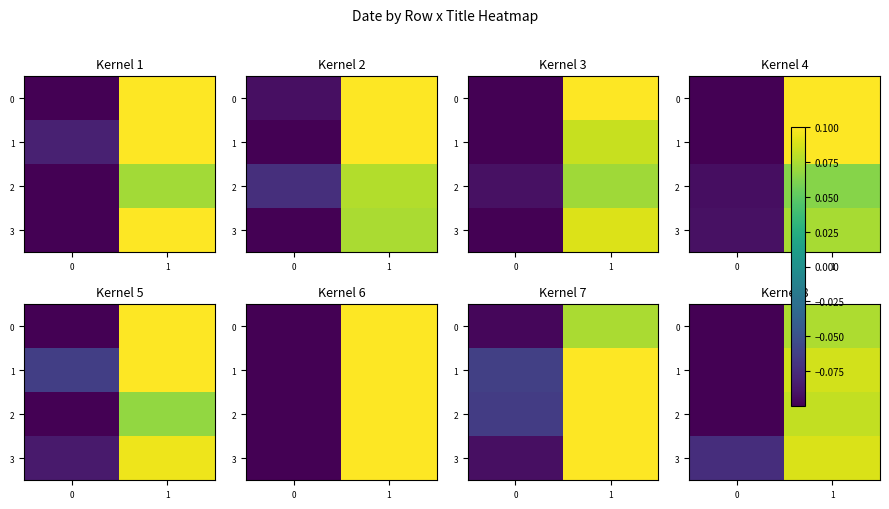

What is the total value across all series at 0?

-0.4